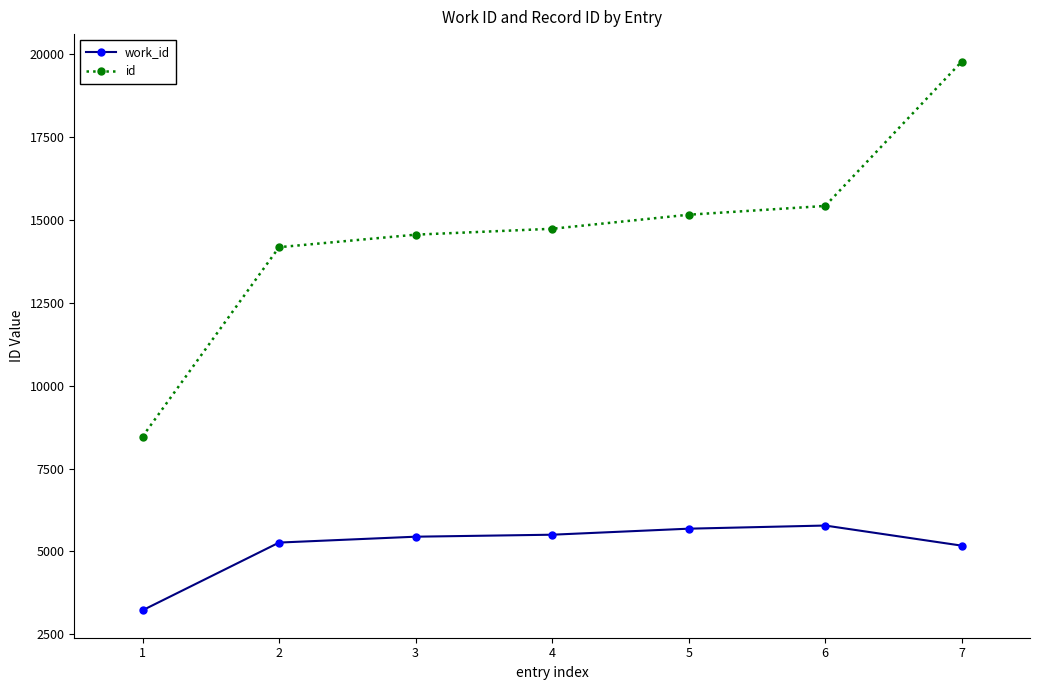

What is the approximate value of work_id at 7, to the nearest 10?

5180